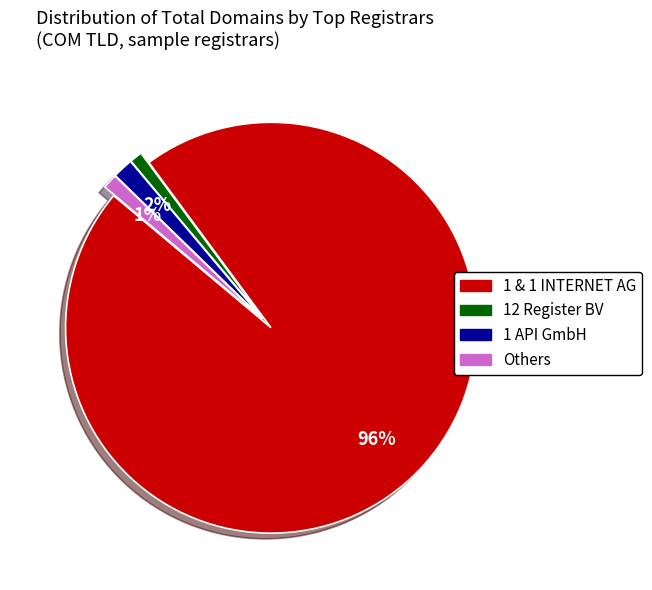

Is there any slice that represents more than half of the pie?

Yes